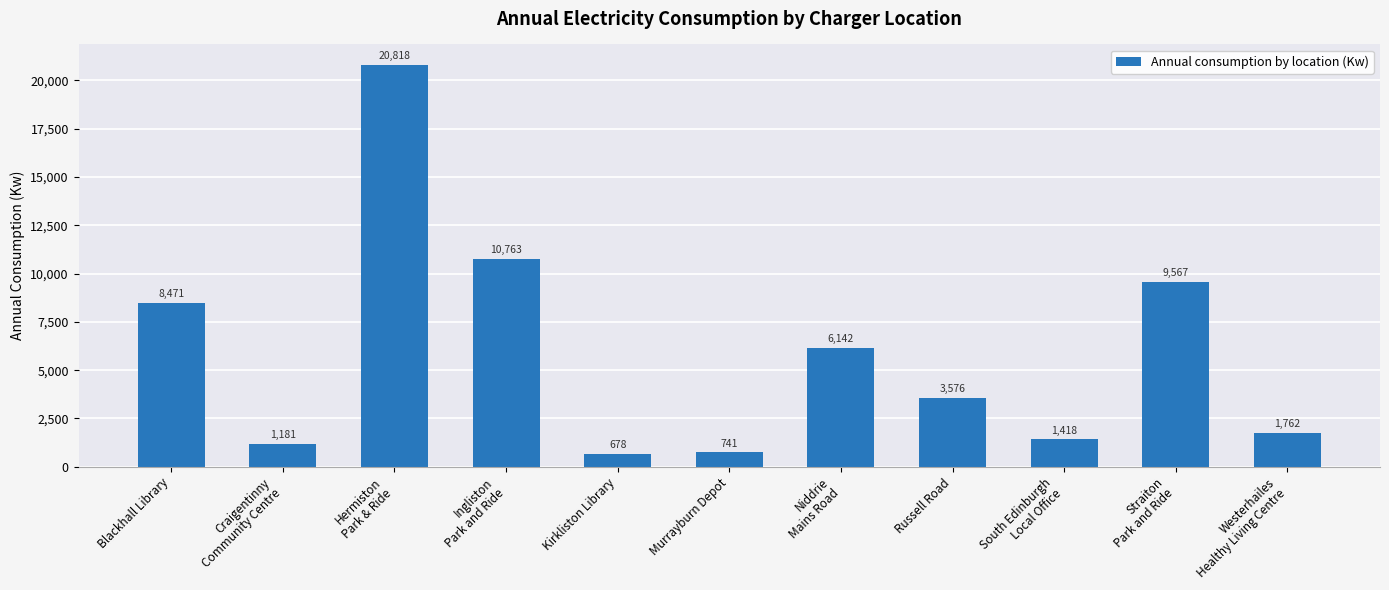

What is the label of the 11th bar from the left?

Westerhailes
Healthy Living Centre